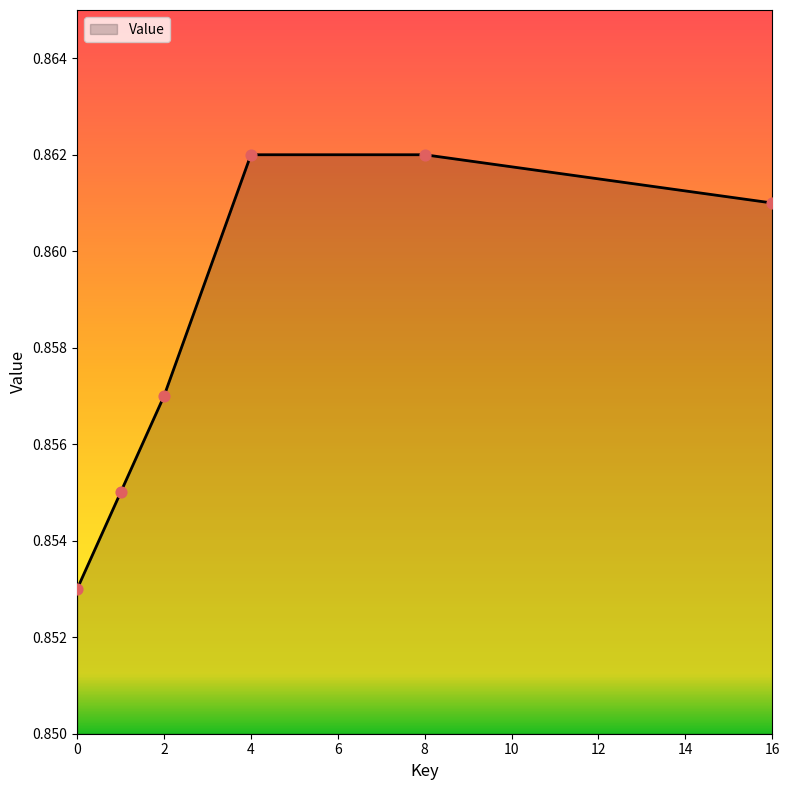

True or false: there are more than 2 points higher than both neighbors.

False